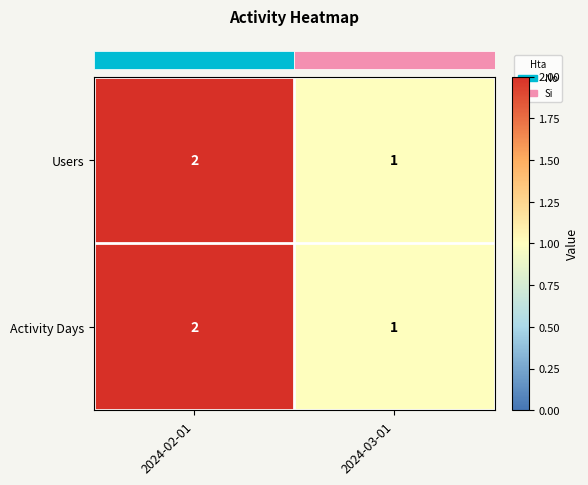

At which category is the sum across all series the highest?

2024-02-01